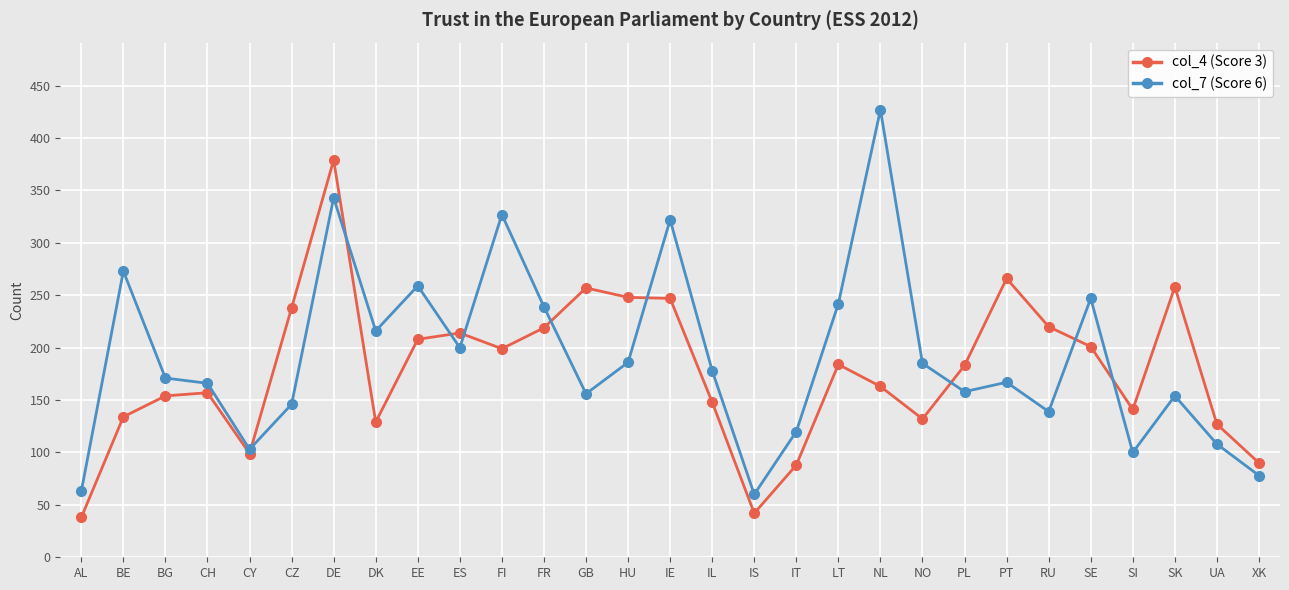

What position from the left is BG?

3